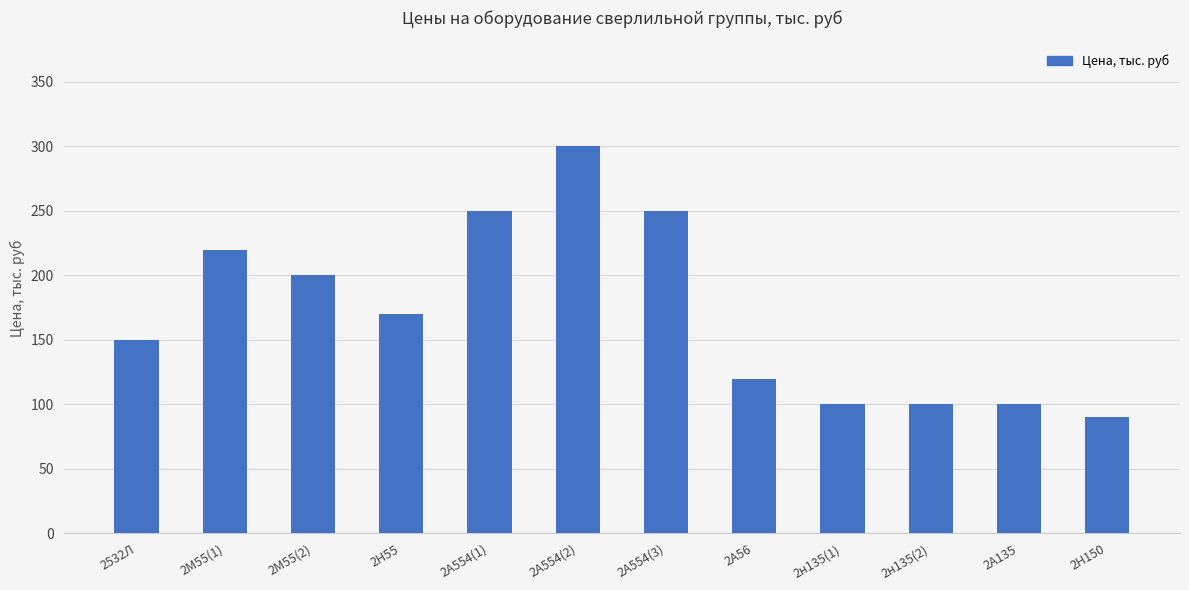

What value does the data have at 2А554(3), to the nearest 5?

250